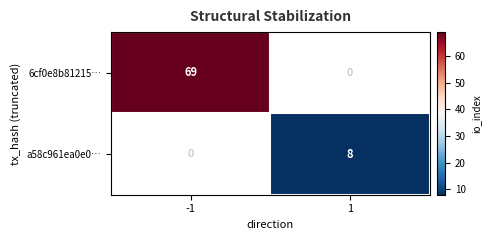

Is it true that a58c961ea0e0… equals 8 at 1?

True